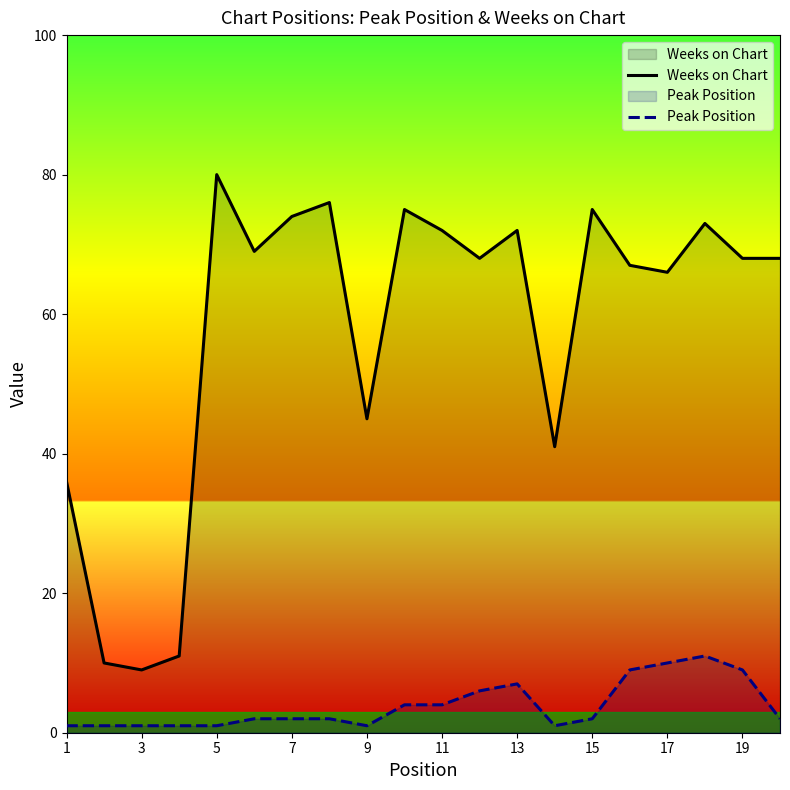

In Peak Position, how many points are lower than both neighbors (excluding endpoints)?

2